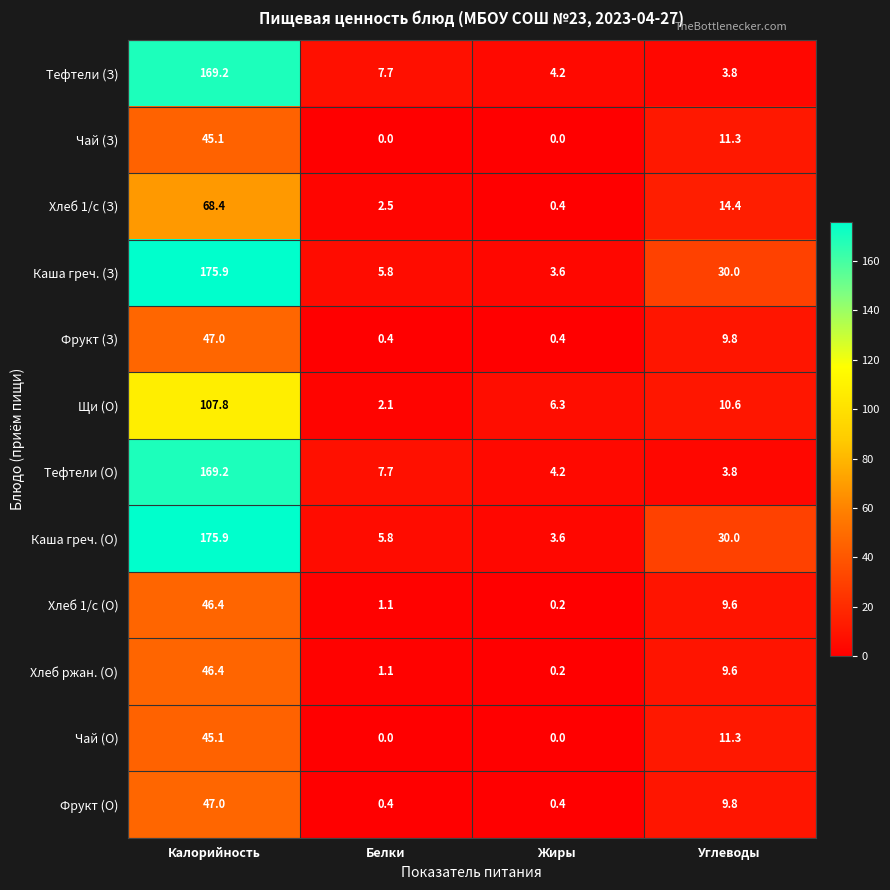

Is the value of Хлеб 1/с (З) at Калорийность greater than the value of Щи (О) at Жиры?

Yes